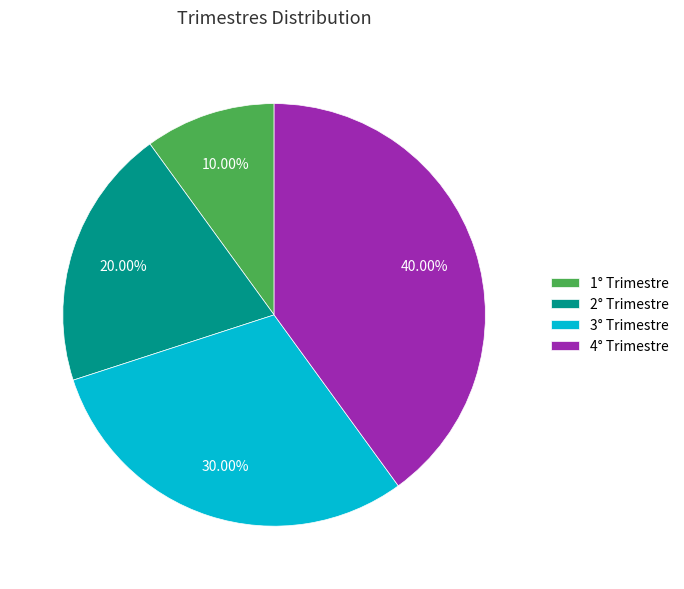

How many slices are in this pie chart?

4